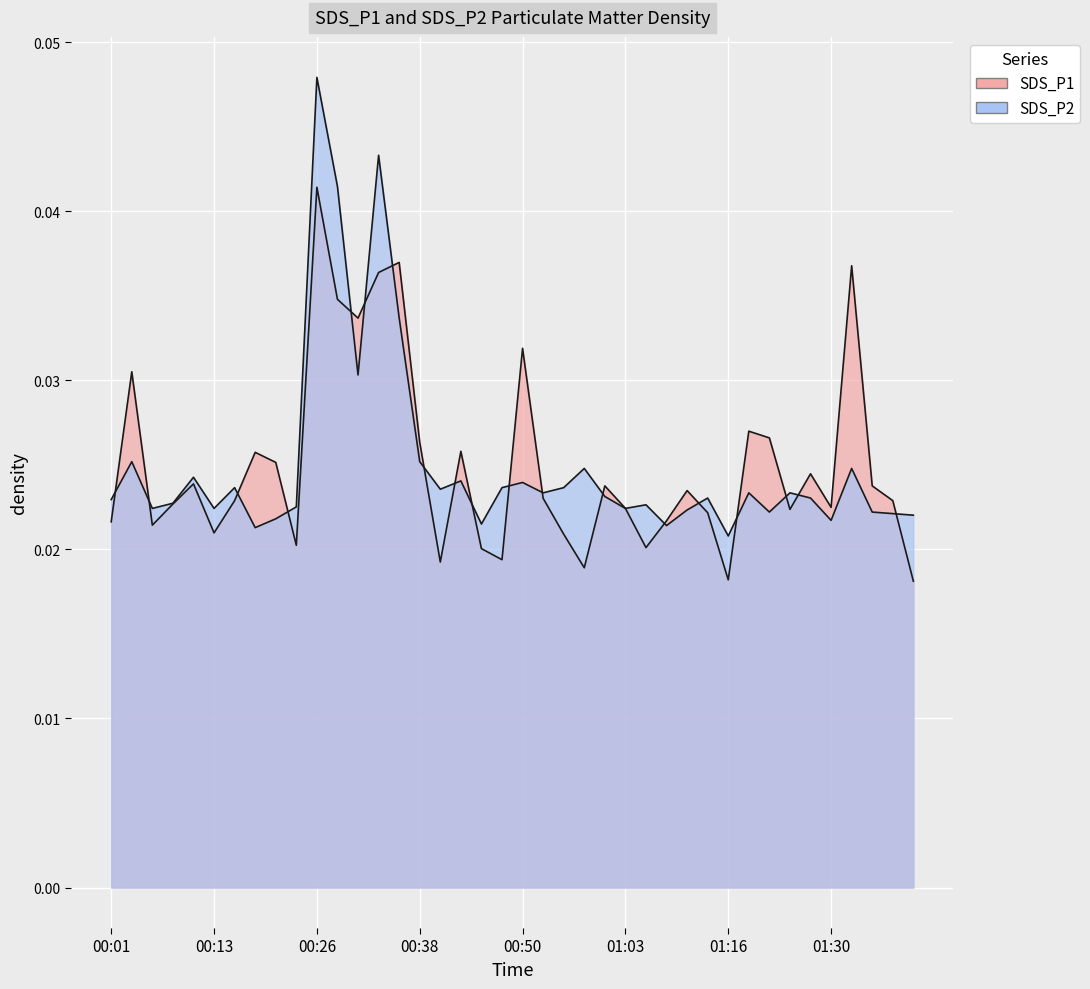

True or false: SDS_P2 and SDS_P1 intersect in this chart.

True